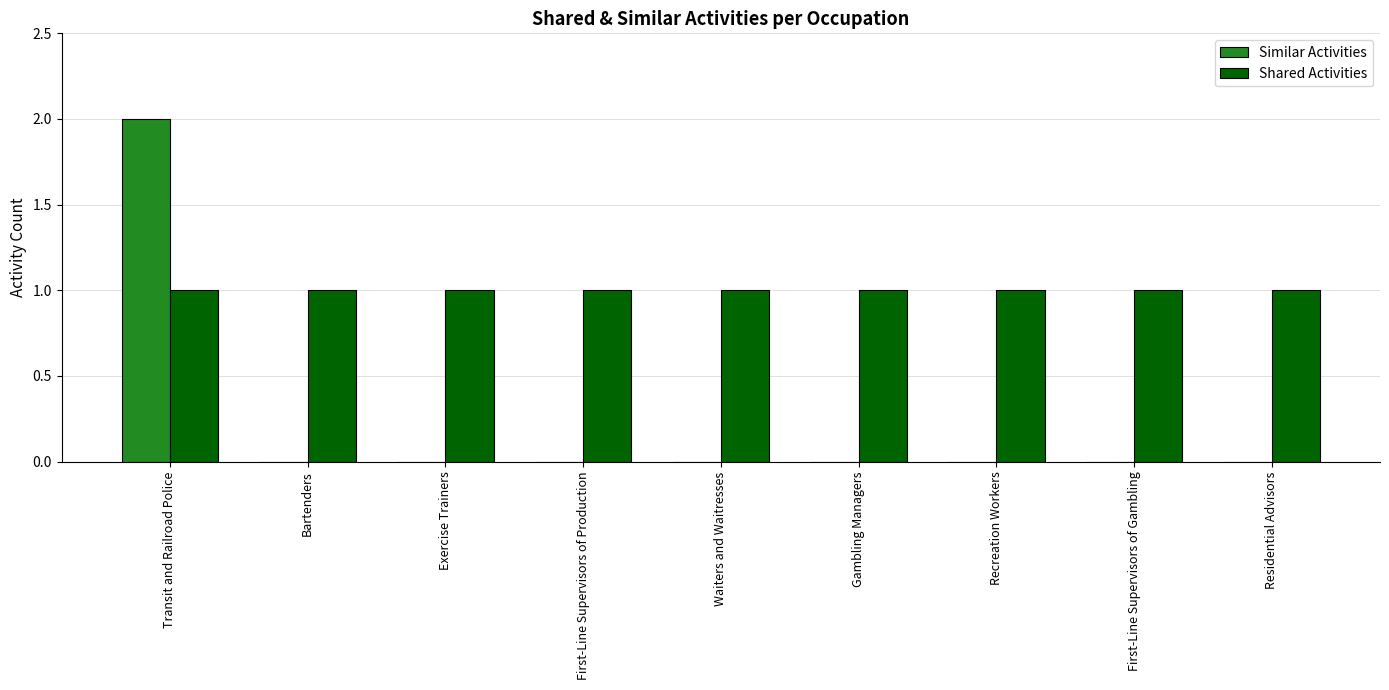

Which series has the largest total across all categories?

Shared Activities